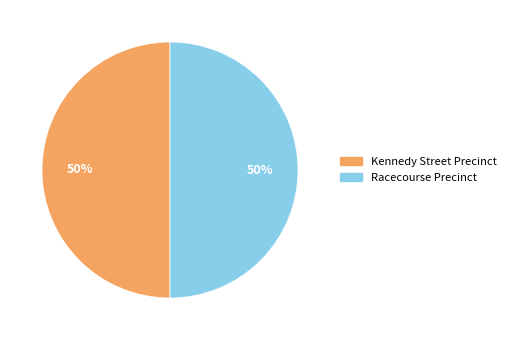

What percentage is the Kennedy Street Precinct slice, to the nearest percent?

50%